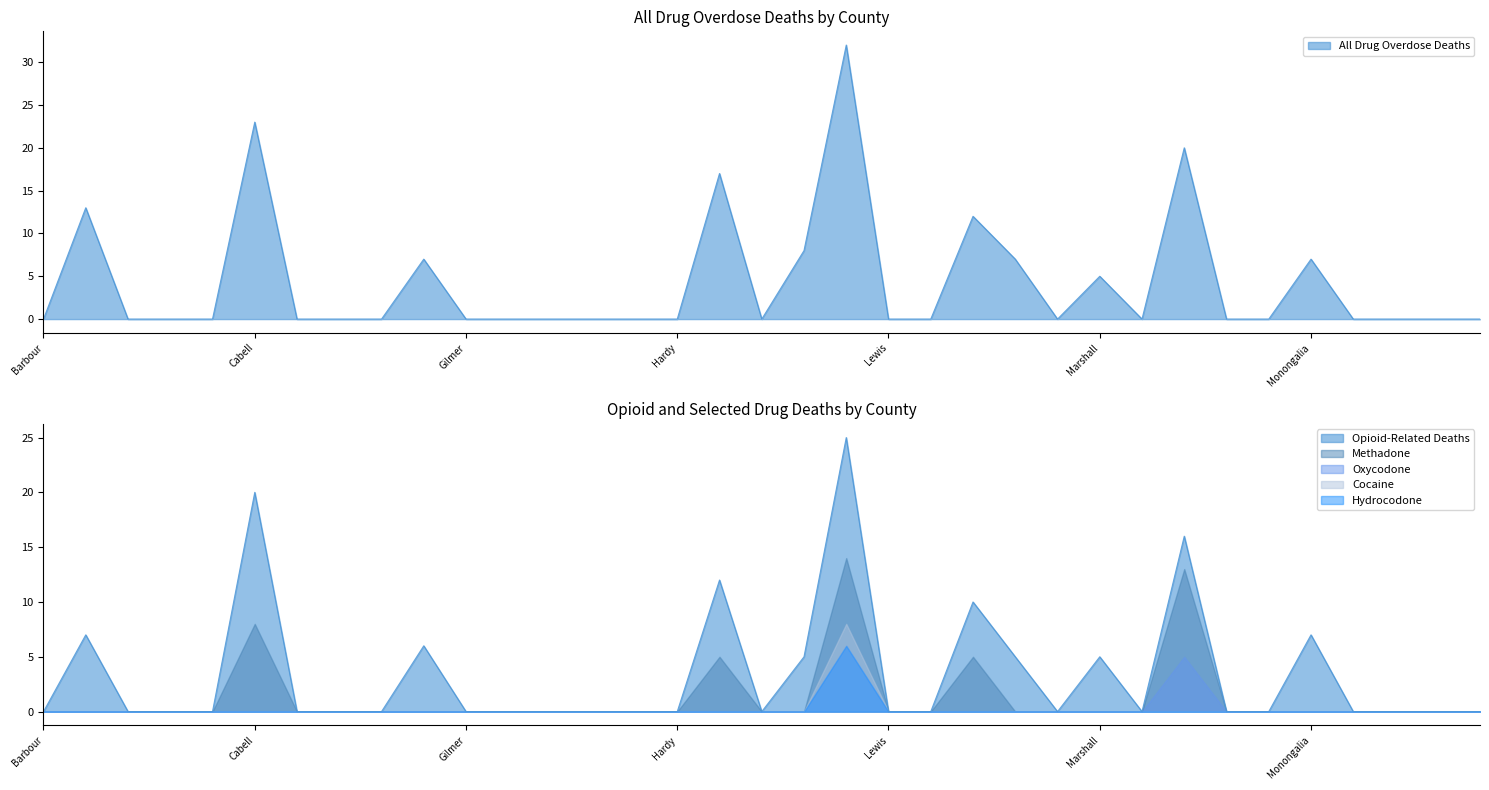

At which label is Methadone closest to 7?

Cabell